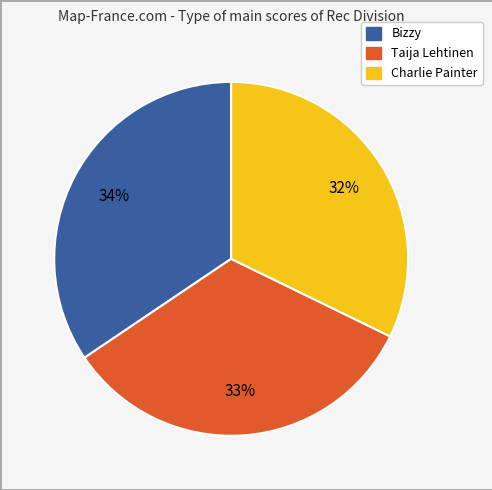

How many slices are in this pie chart?

3